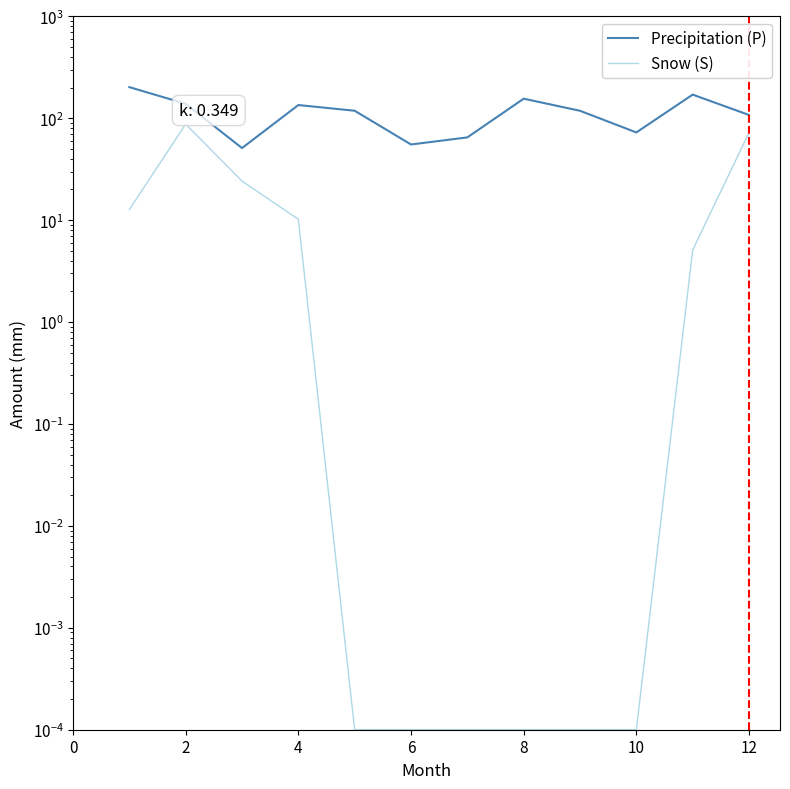

What is the label of the 2nd point from the left?

2